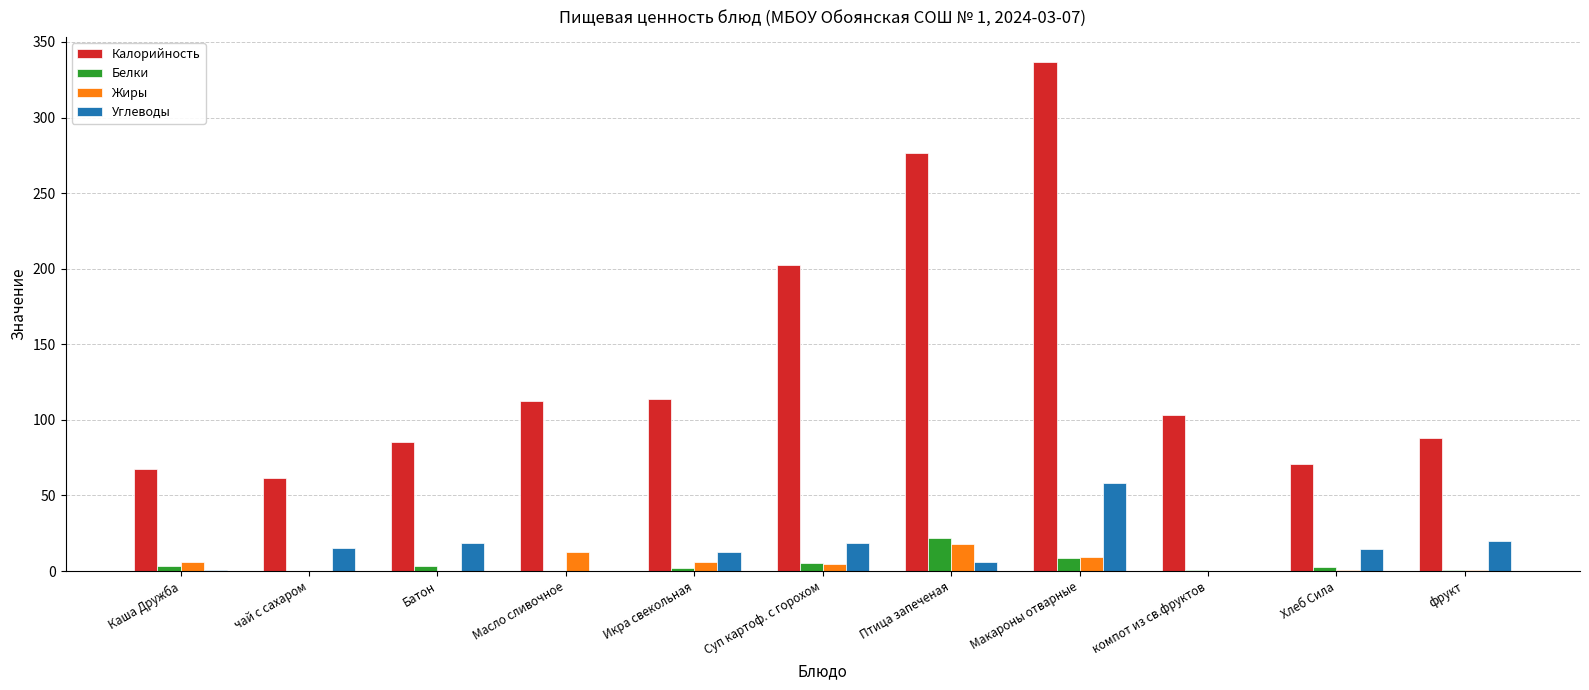

How many groups of bars are there?

11